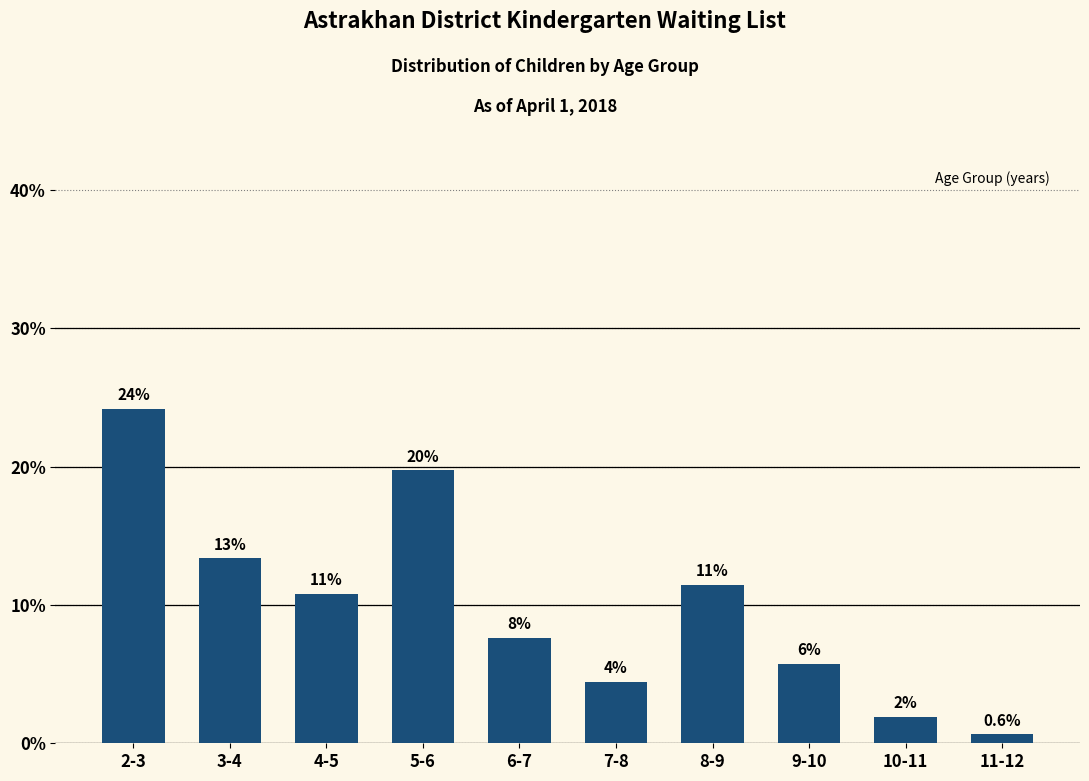

List the labels in order of value, smallest first.

11-12, 10-11, 7-8, 9-10, 6-7, 4-5, 8-9, 3-4, 5-6, 2-3